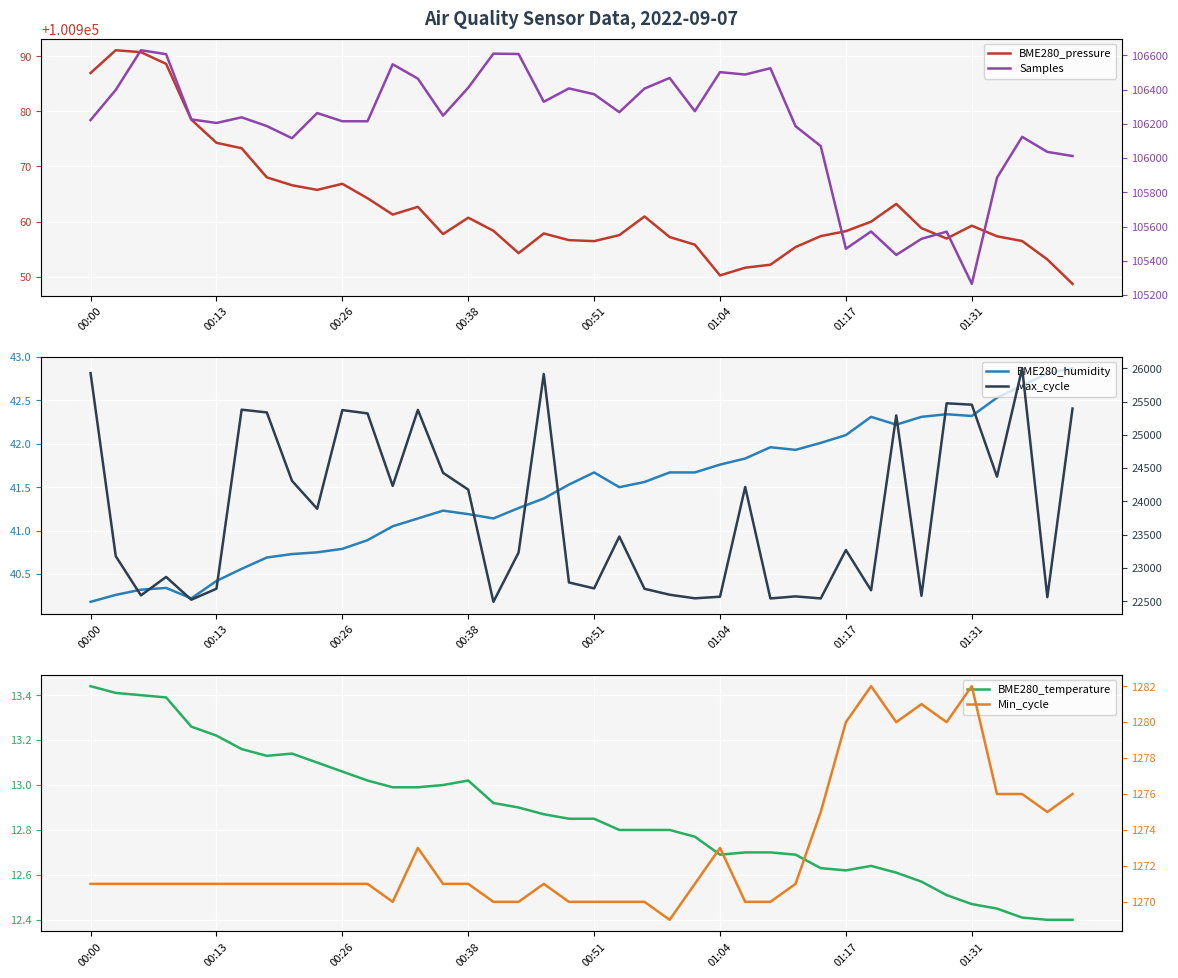

What is the label of the 15th point from the left?

14